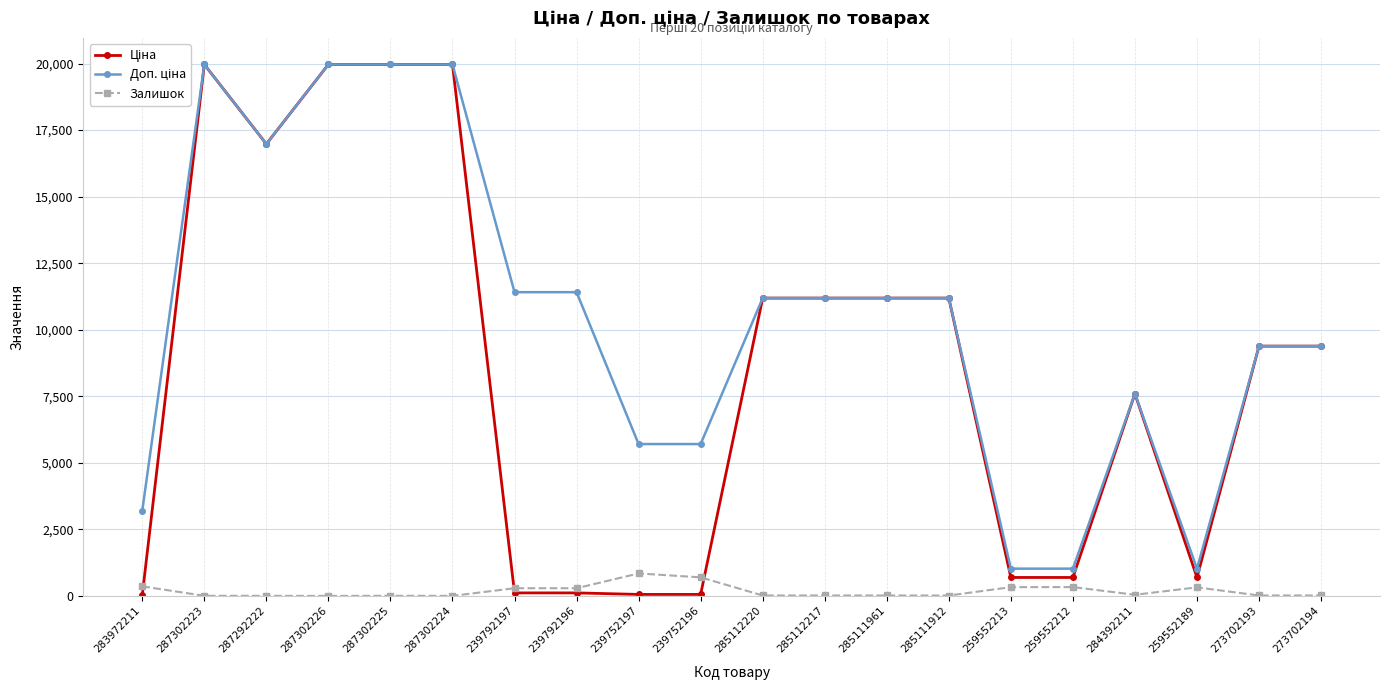

At how many categories does at least one series exceed 15168?

5